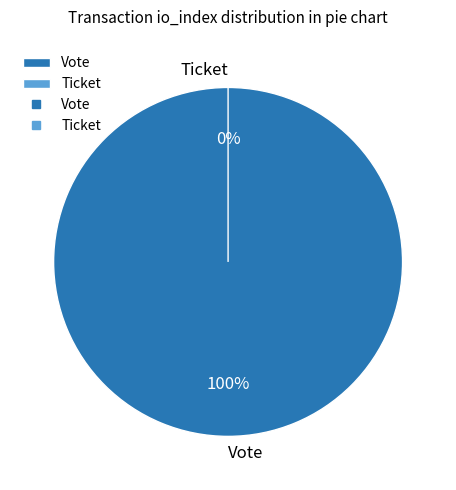

True or false: Ticket accounts for 0% of the total.

True